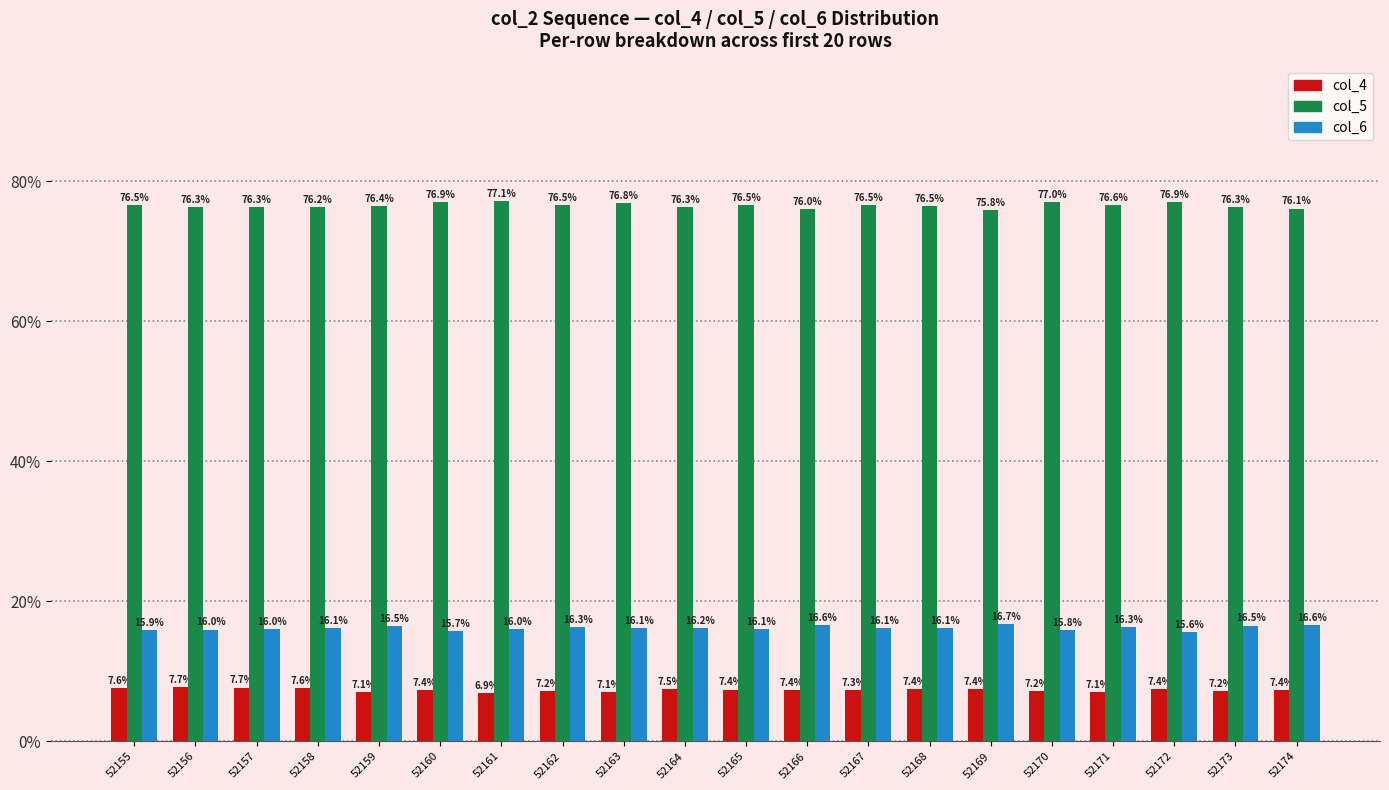

What is the approximate value of col_6 at 52156?

16.0